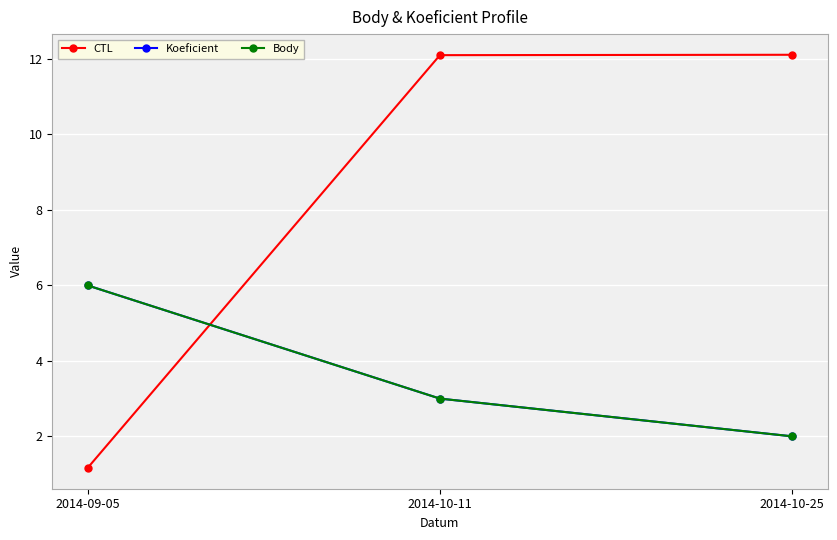

Does the chart have visible grid lines?

Yes